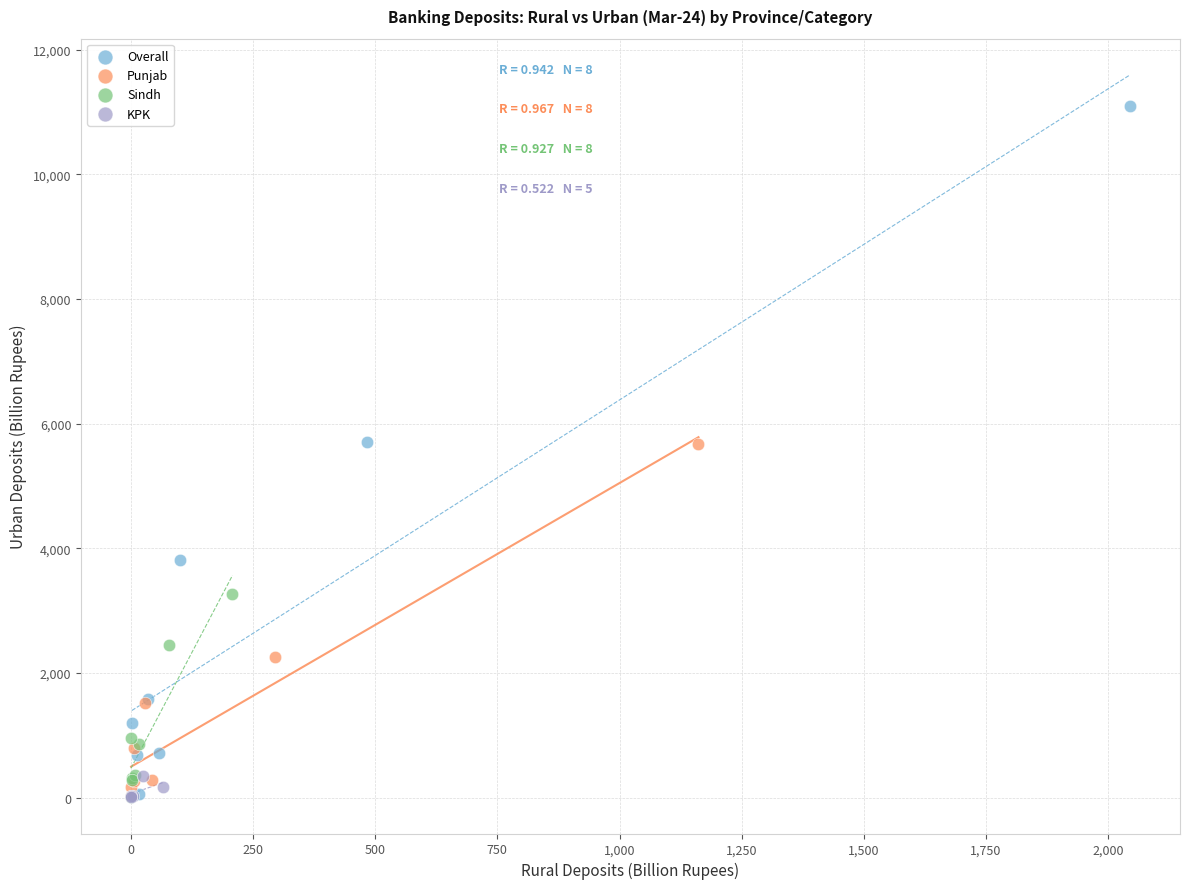

Which series has the widest spread of Y values?

Overall